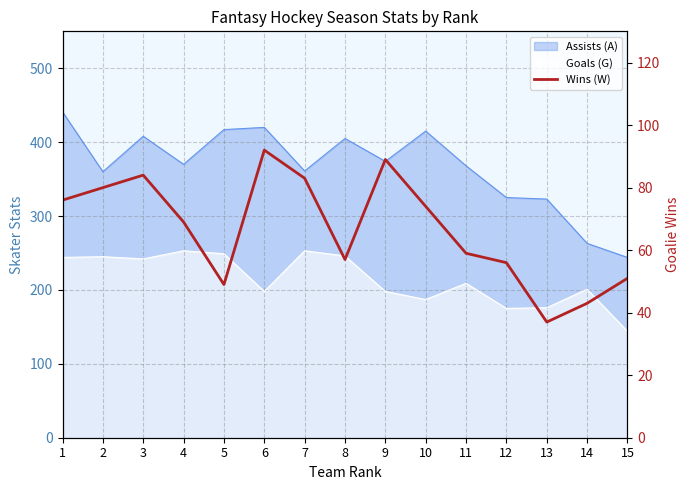

At which label does the data first exceed 69?

1